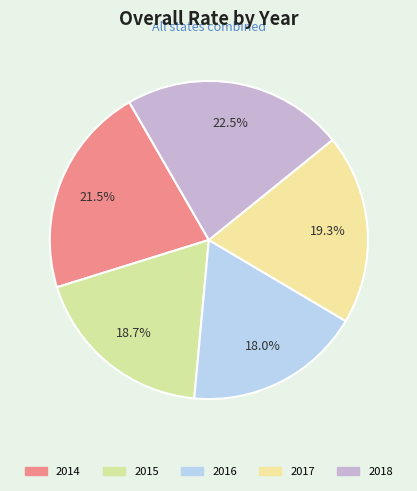

Does any single category account for the majority?

No